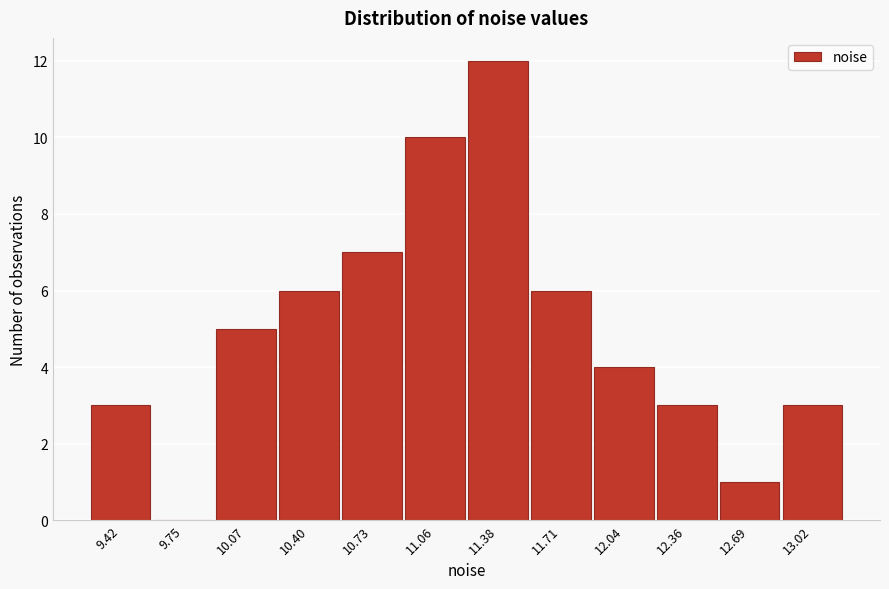

Reading left to right, what are all the values shown in this chart?

9.42=3	9.75=0	10.07=5	10.40=6	10.73=7	11.06=10	11.38=12	11.71=6	12.04=4	12.36=3	12.69=1	13.02=3